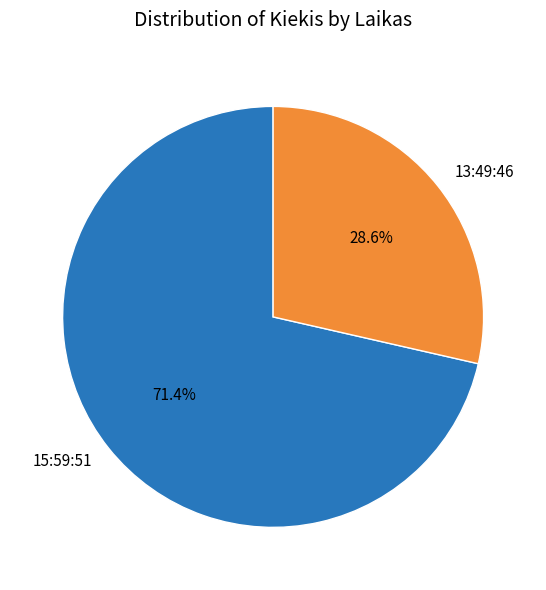

What is the ratio of the value at 15:59:51 to the value at 13:49:46?

2.5